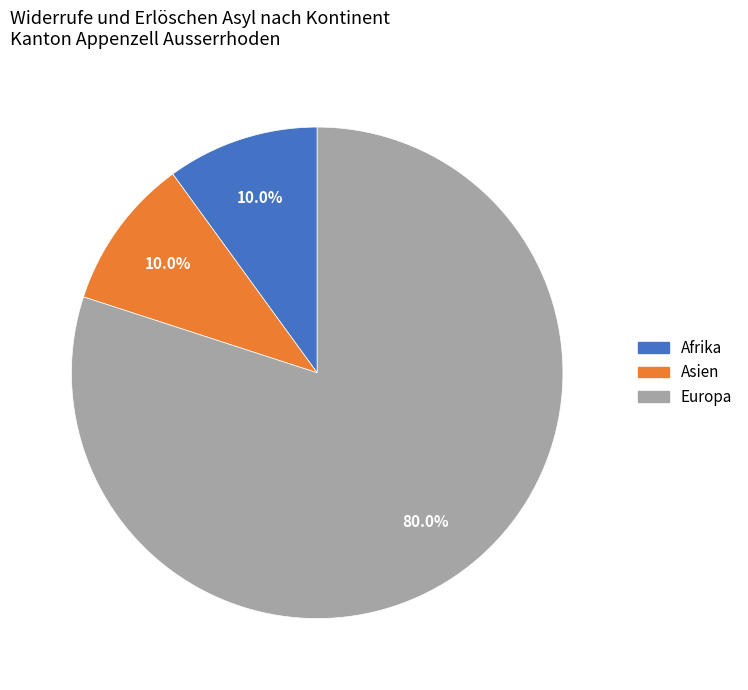

What percentage do Europa and Afrika together represent?

90.0%